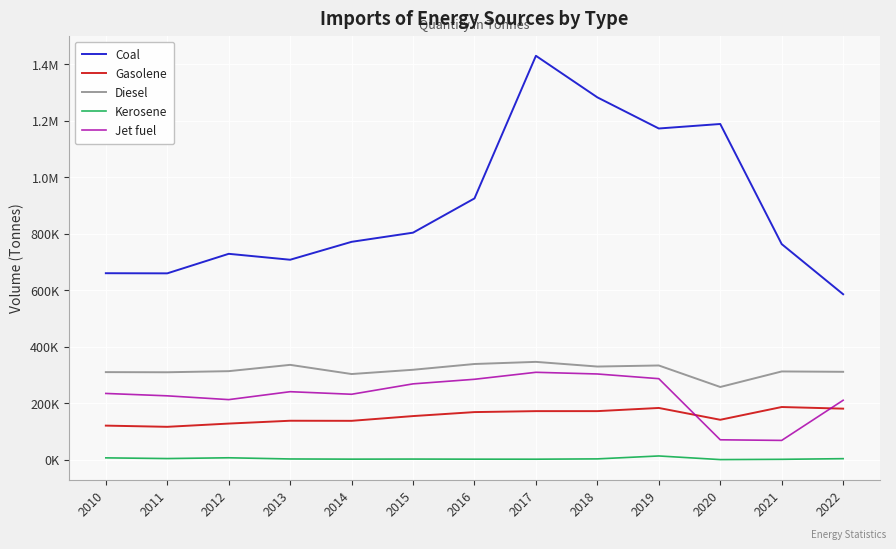

True or false: Jet fuel and Kerosene intersect in this chart.

False